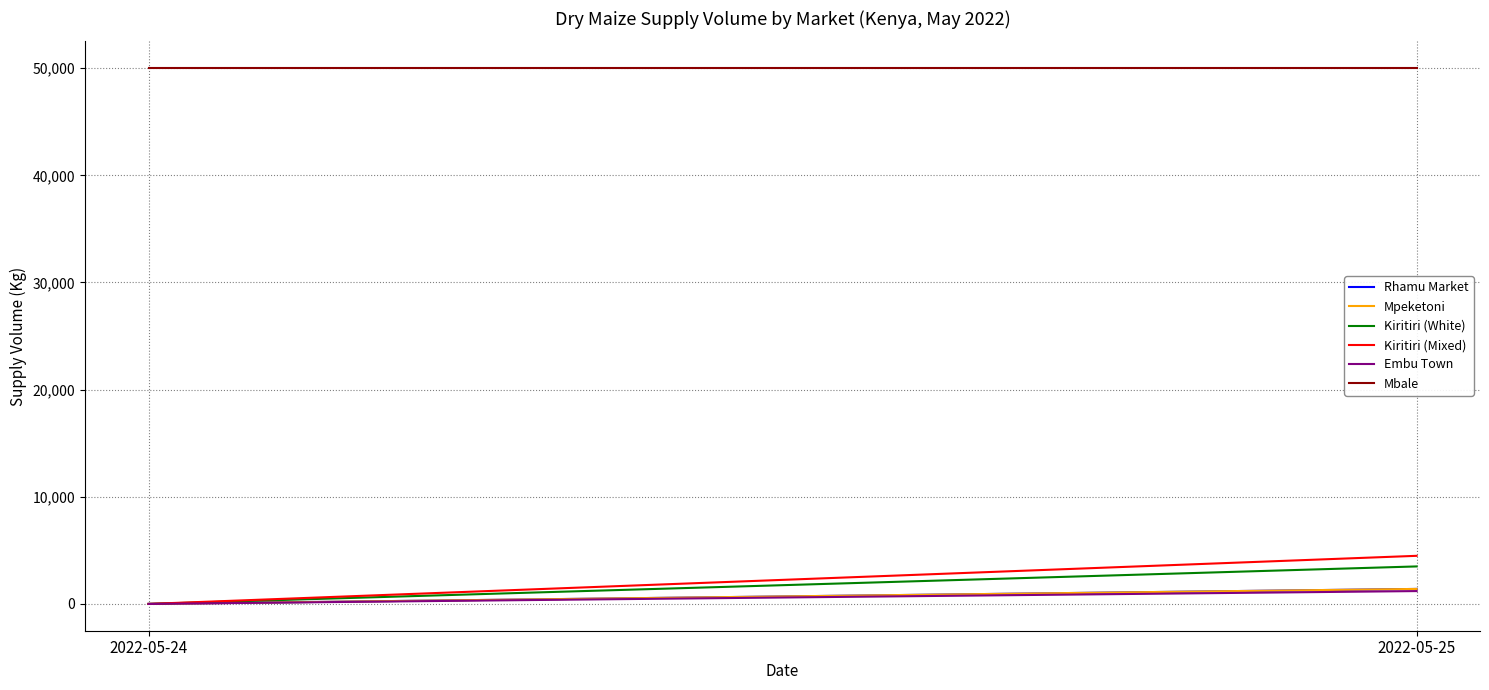

How many distinct data groups are displayed?

6